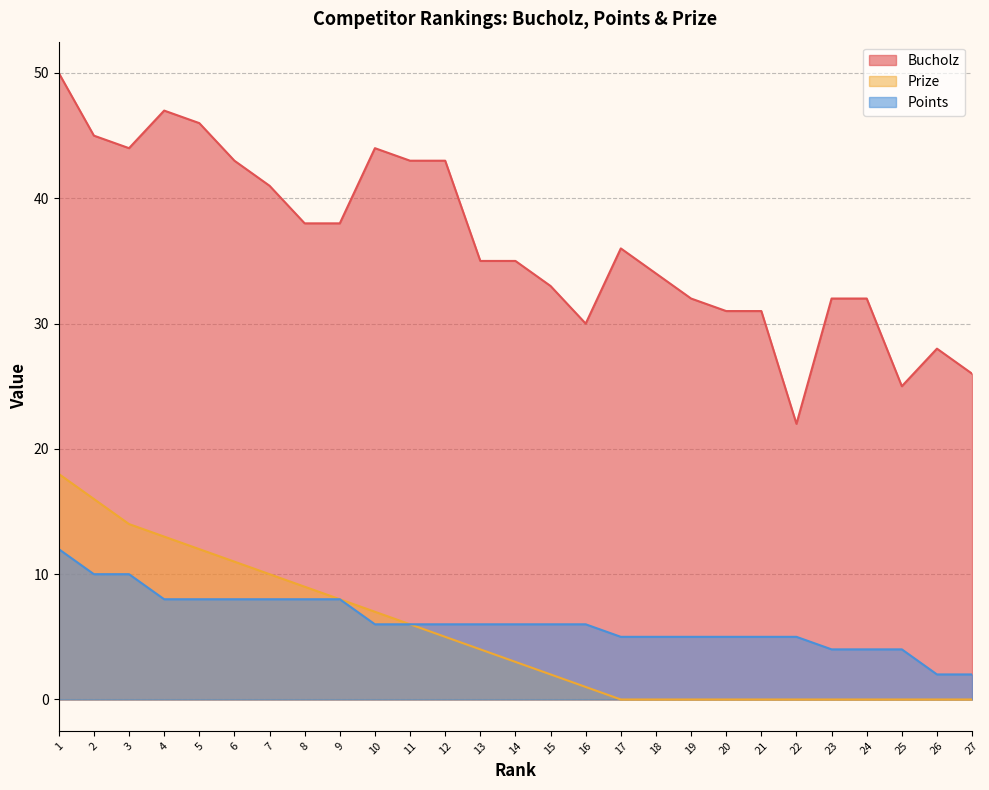

Between 14 and 12, which is larger?

12